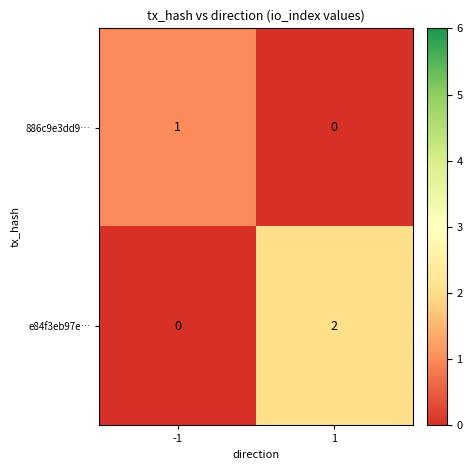

At 1, list the series in order from smallest to largest.

886c9e3dd9…, e84f3eb97e…